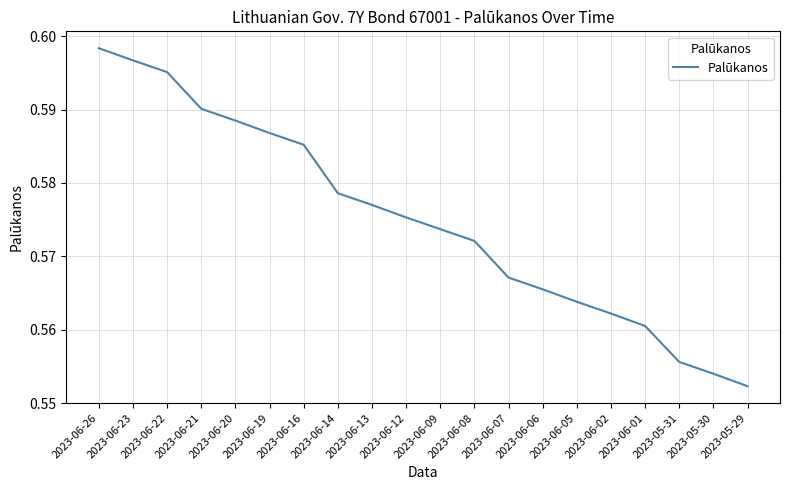

True or false: the data shows 0.9 at 2023-06-13.

False